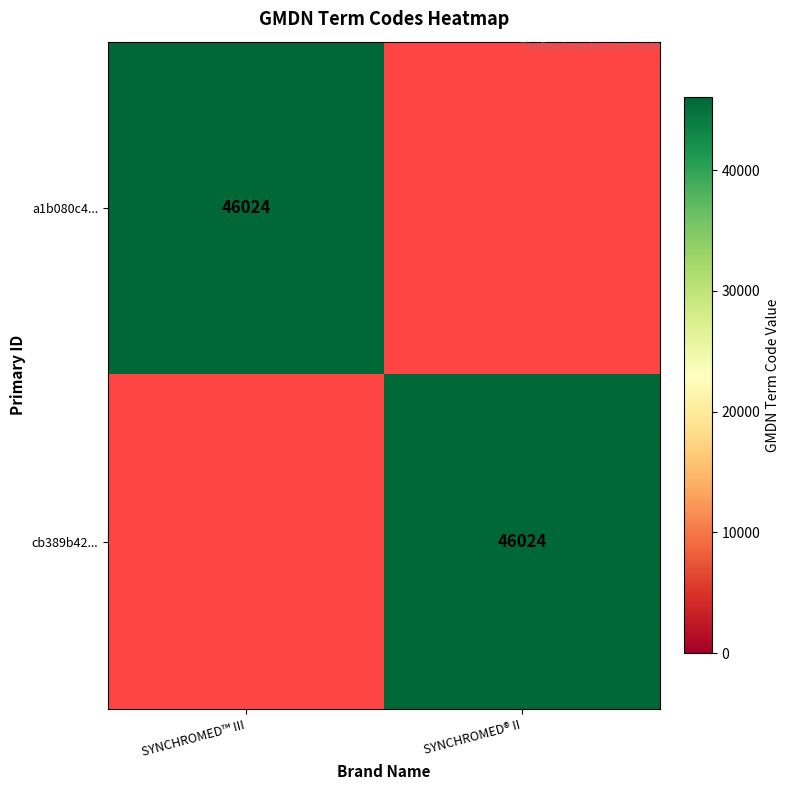

Is it true that a1b080c4... equals 75138 at SYNCHROMED™ III?

False